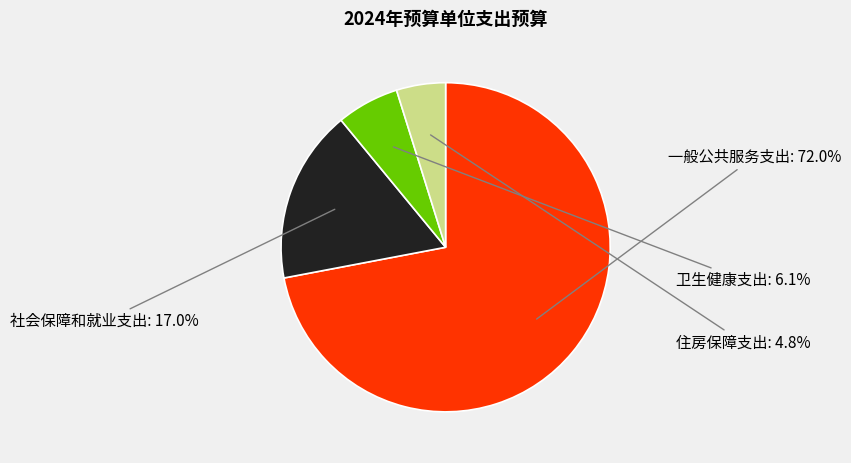

Rank the categories by value from lowest to highest.

住房保障支出, 卫生健康支出, 社会保障和就业支出, 一般公共服务支出